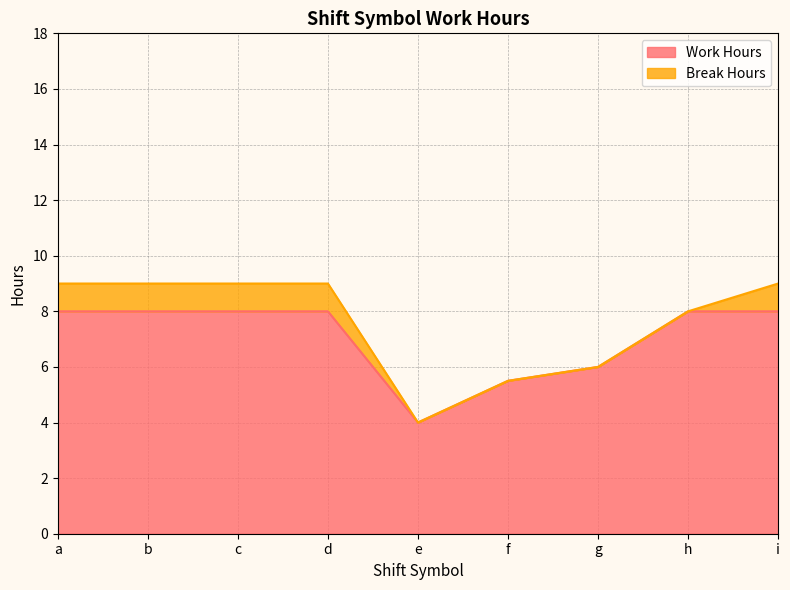

How many lines are shown in the chart?

2